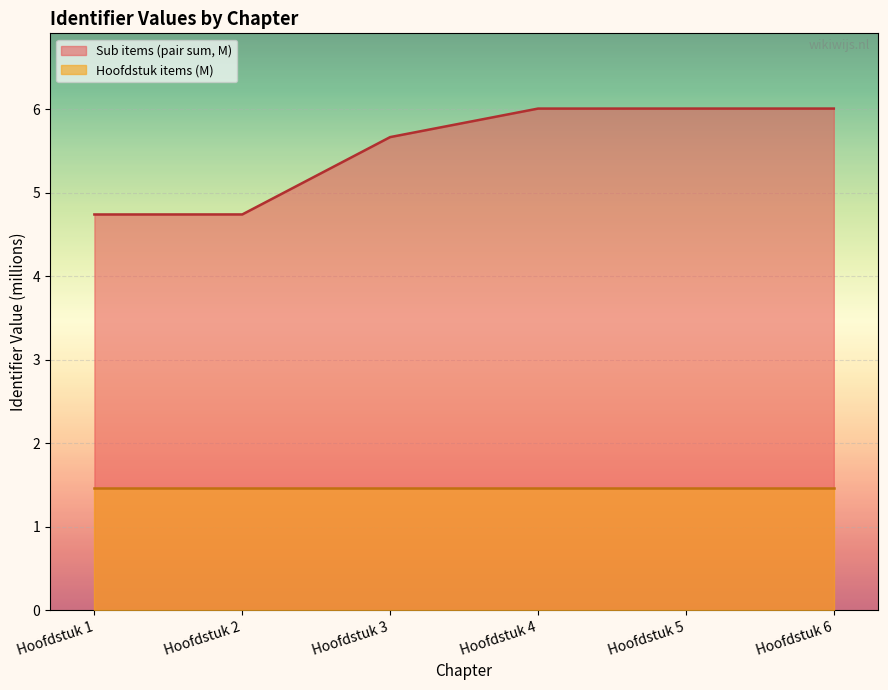

True or false: there are more than 0 points higher than both neighbors.

False